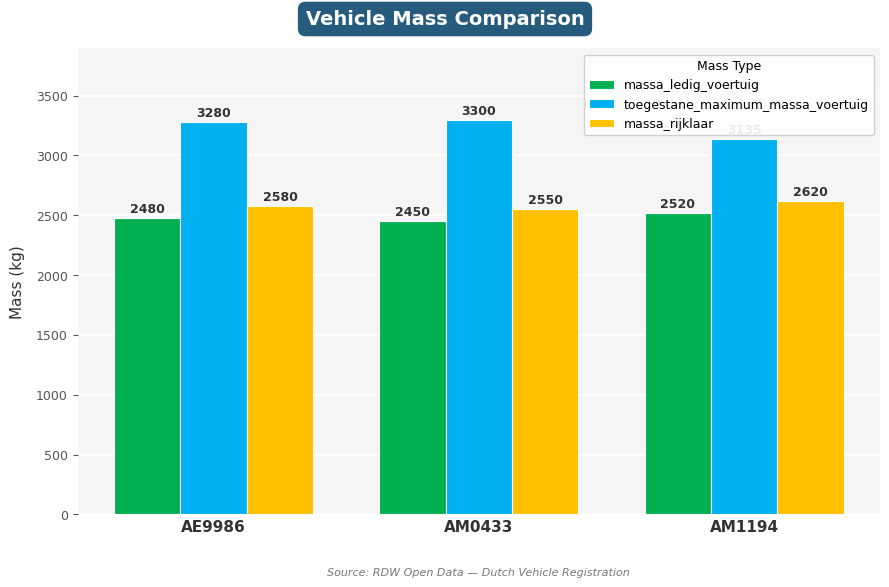

At which category is the sum across all series the highest?

AE9986